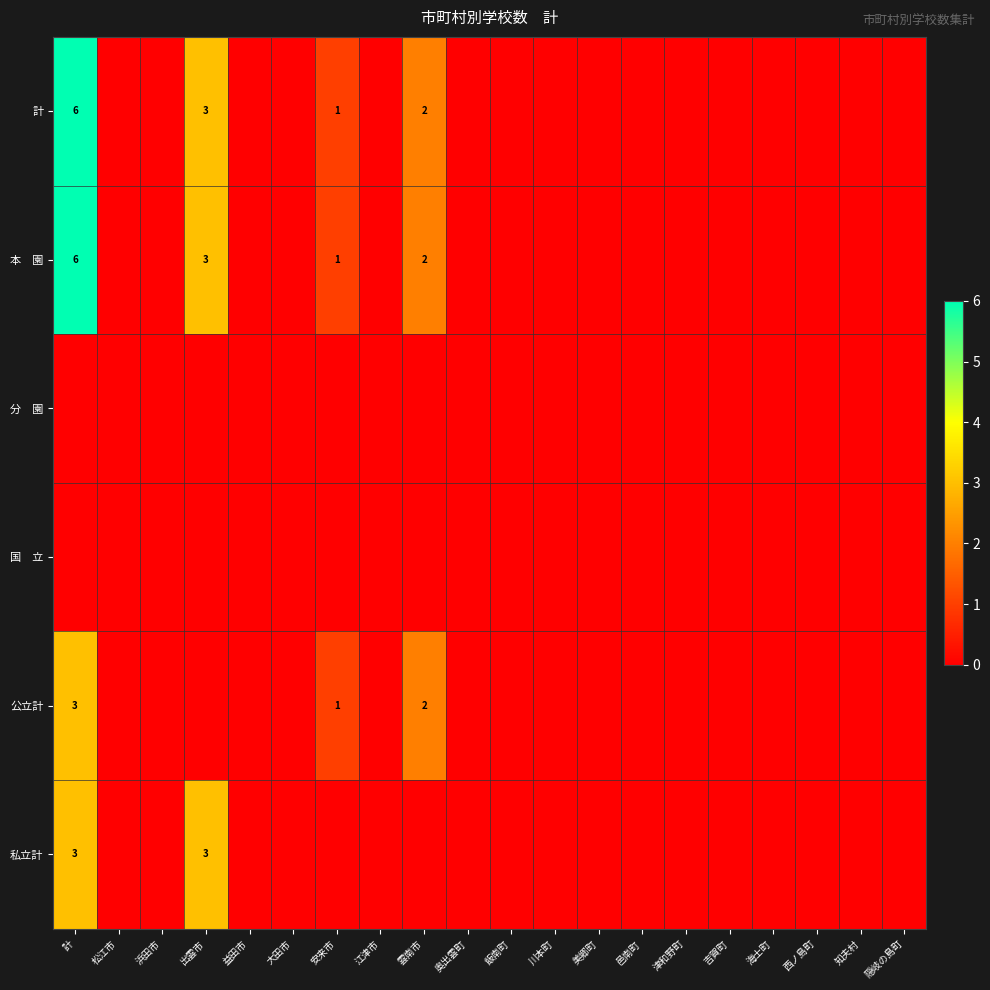

Which series has the widest spread of values?

計